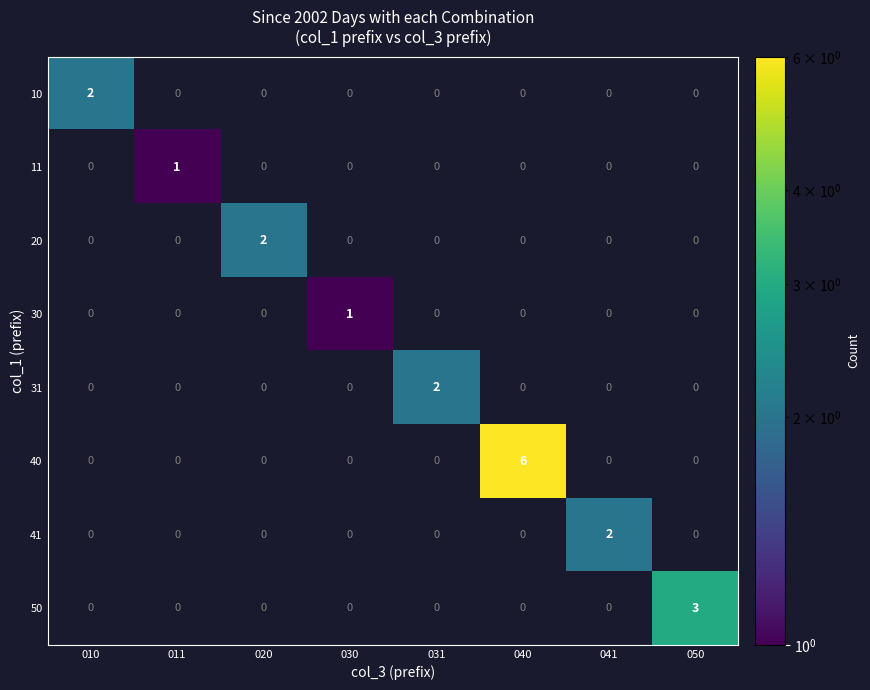

How many 30 values are between 0 and 1?

8